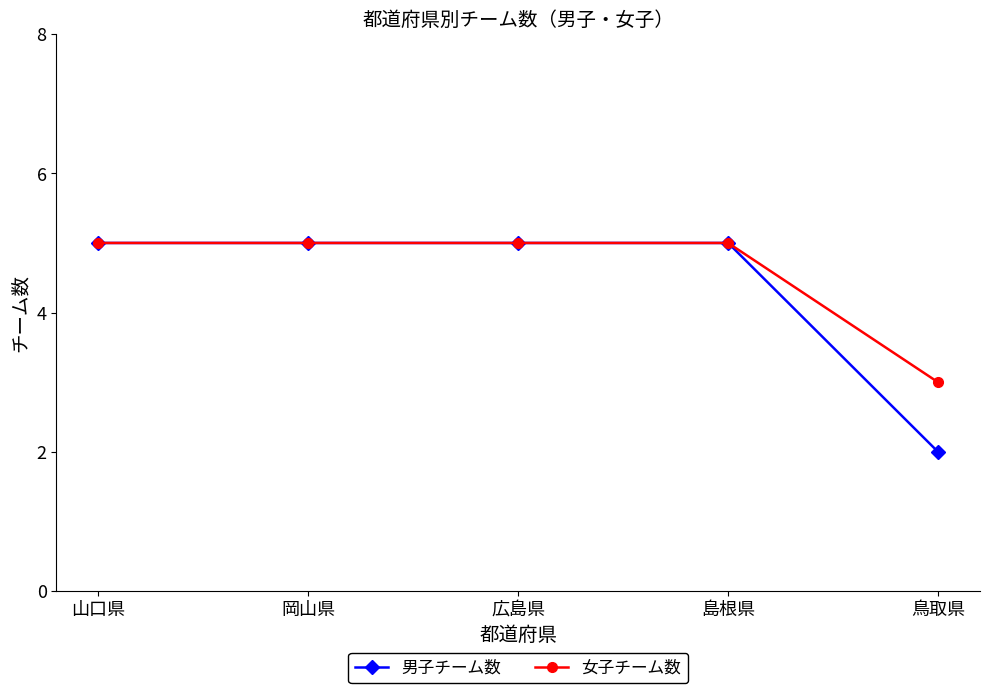

At how many categories does at least one series exceed 2?

5